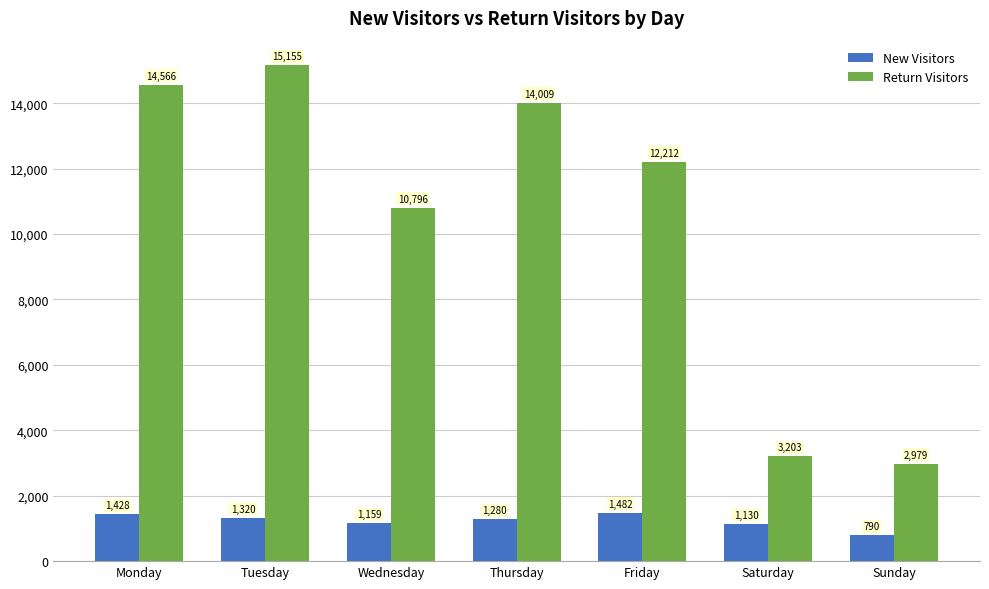

At which category is the sum across all series the highest?

Tuesday